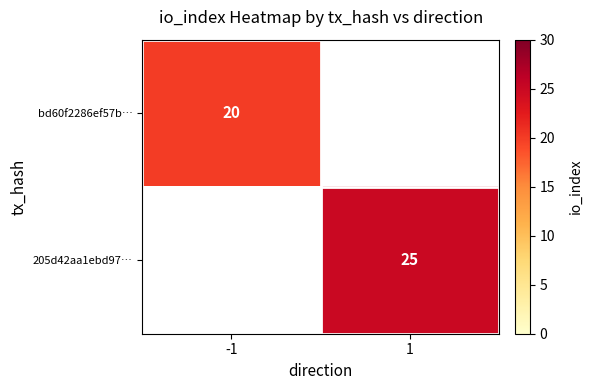

What is the minimum value shown in the chart?

20.0